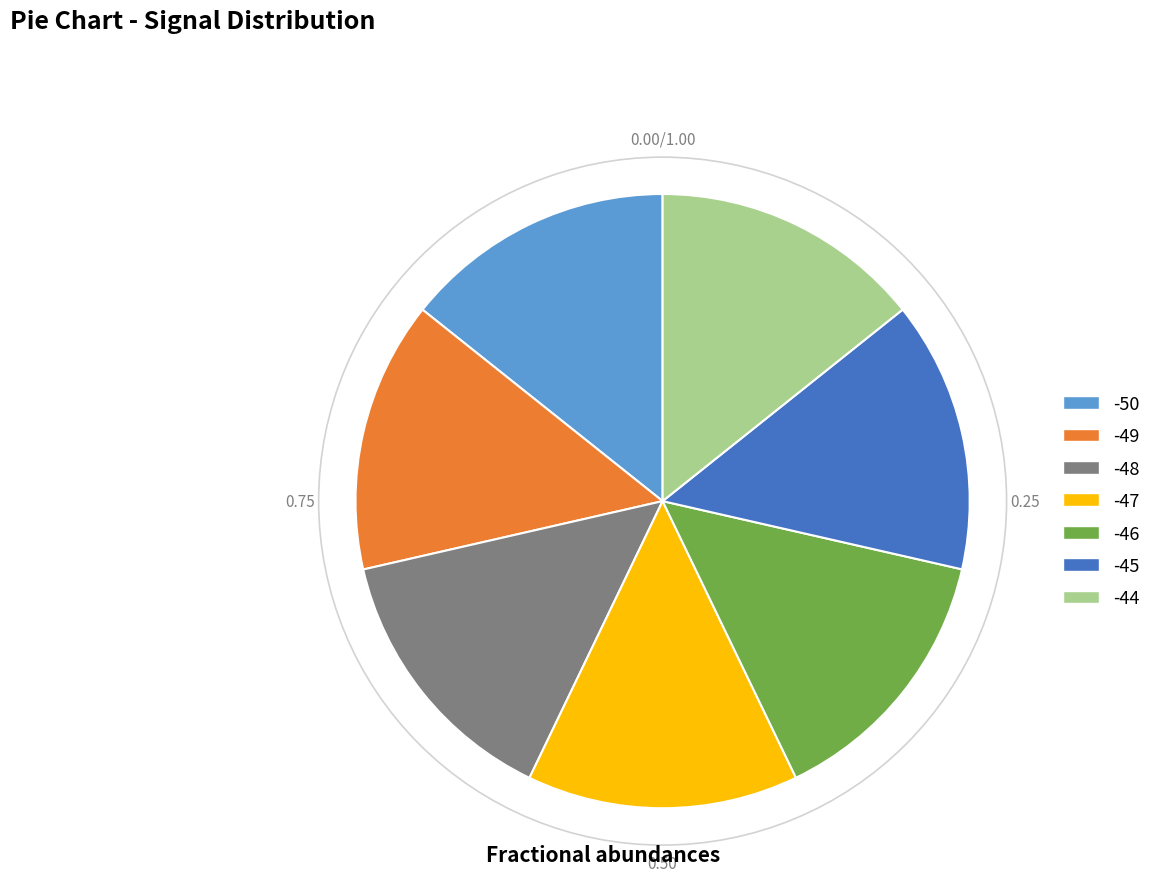

Is the sum of -50 and -48 greater than half?

No